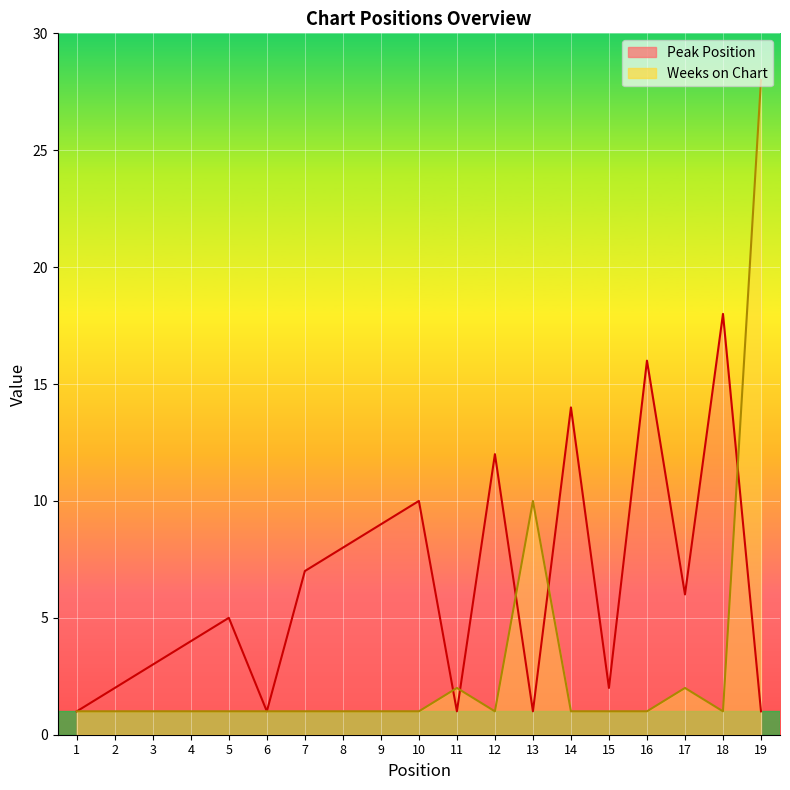

List the labels in order of Peak Position value, smallest first.

1, 6, 11, 13, 19, 2, 15, 3, 4, 5, 17, 7, 8, 9, 10, 12, 14, 16, 18